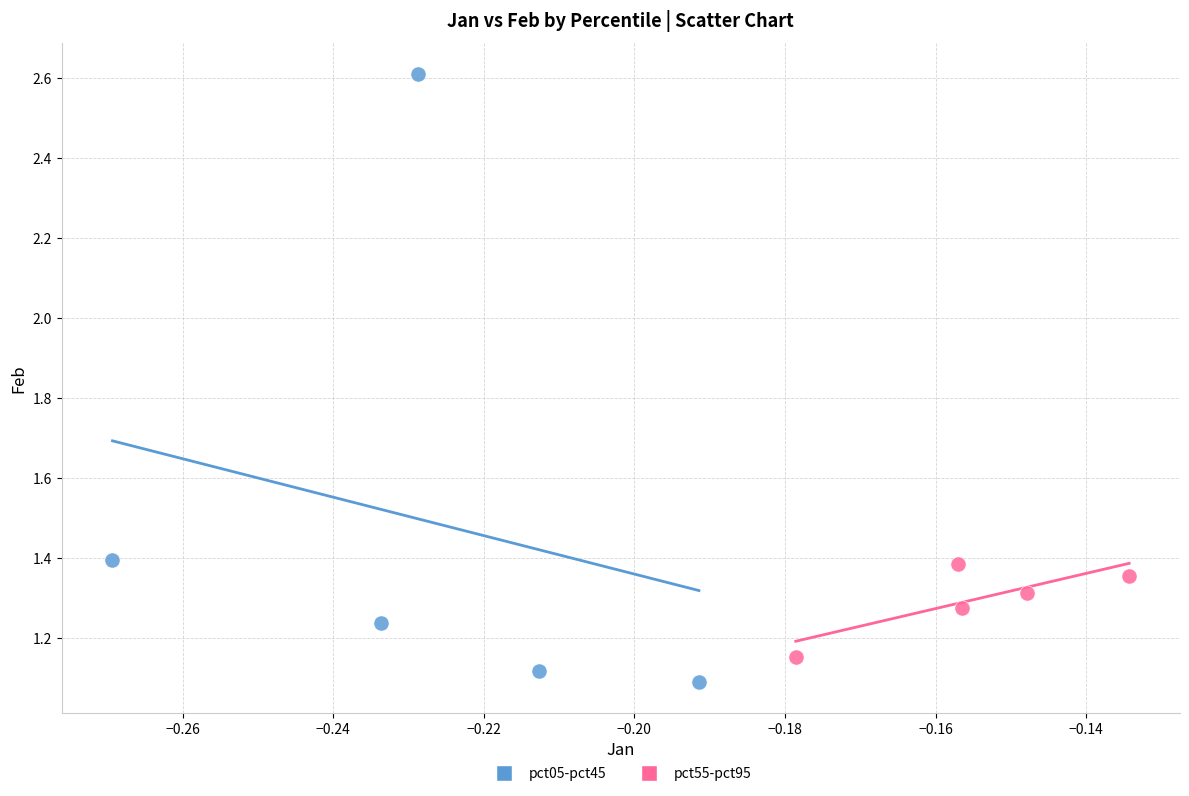

Which series contains the highest Y value?

pct05-pct45